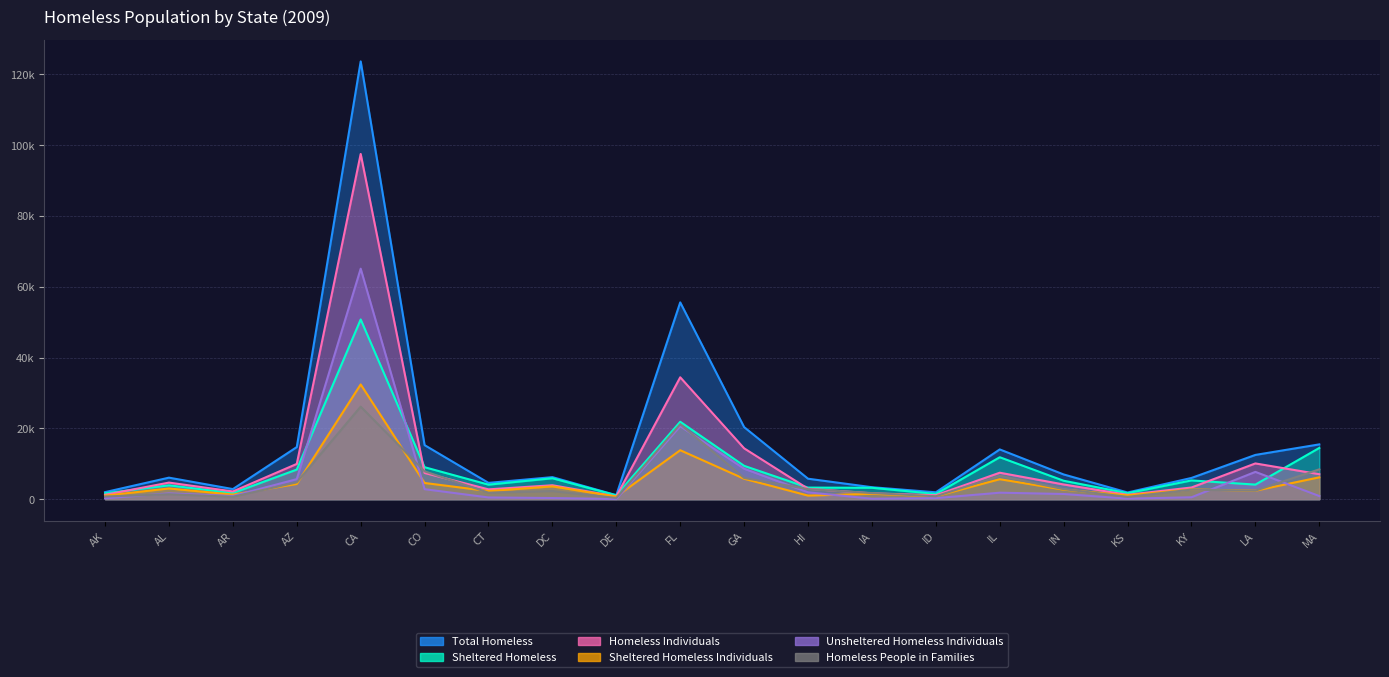

Where is Homeless Individuals nearest to the value 49155?

FL